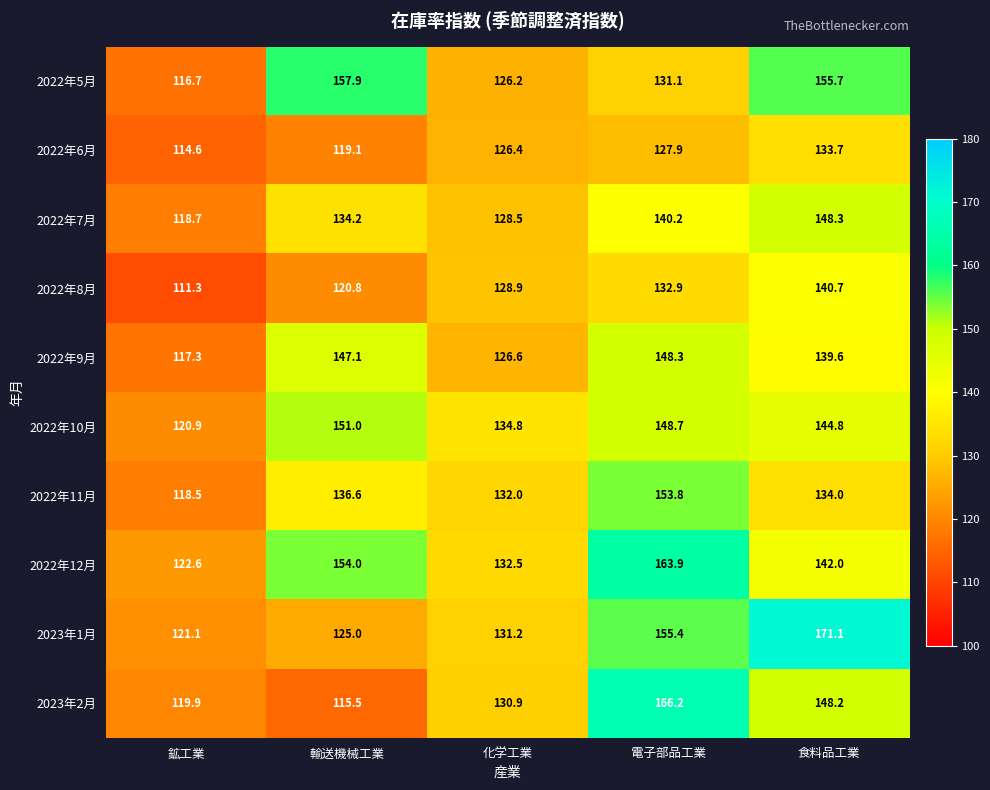

What is the difference between the maximum and minimum values in the 2022年7月 series?

29.6